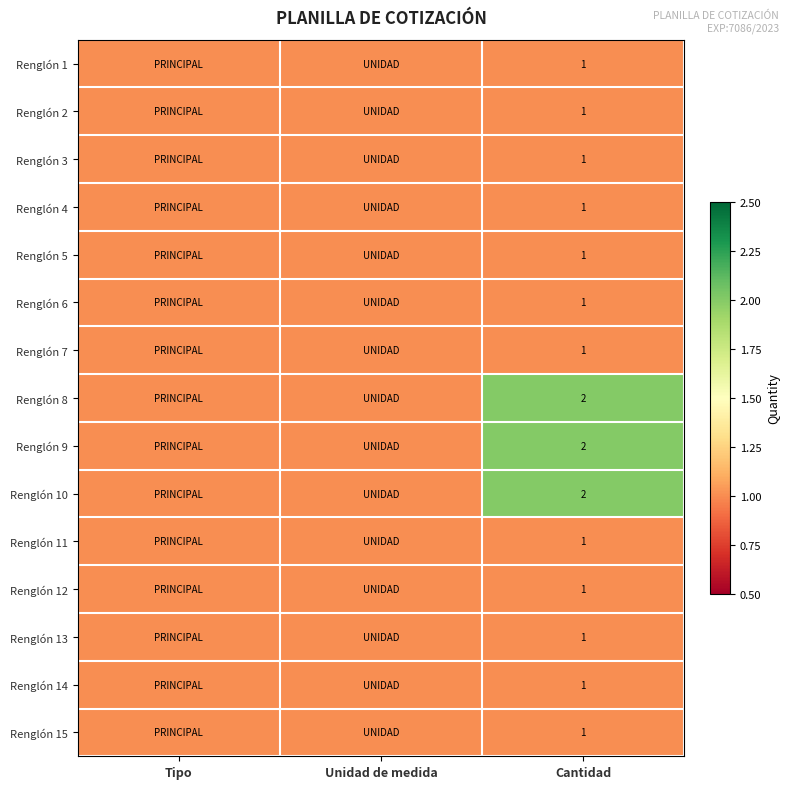

True or false: Renglón 4 has a value of 2 at Cantidad.

False